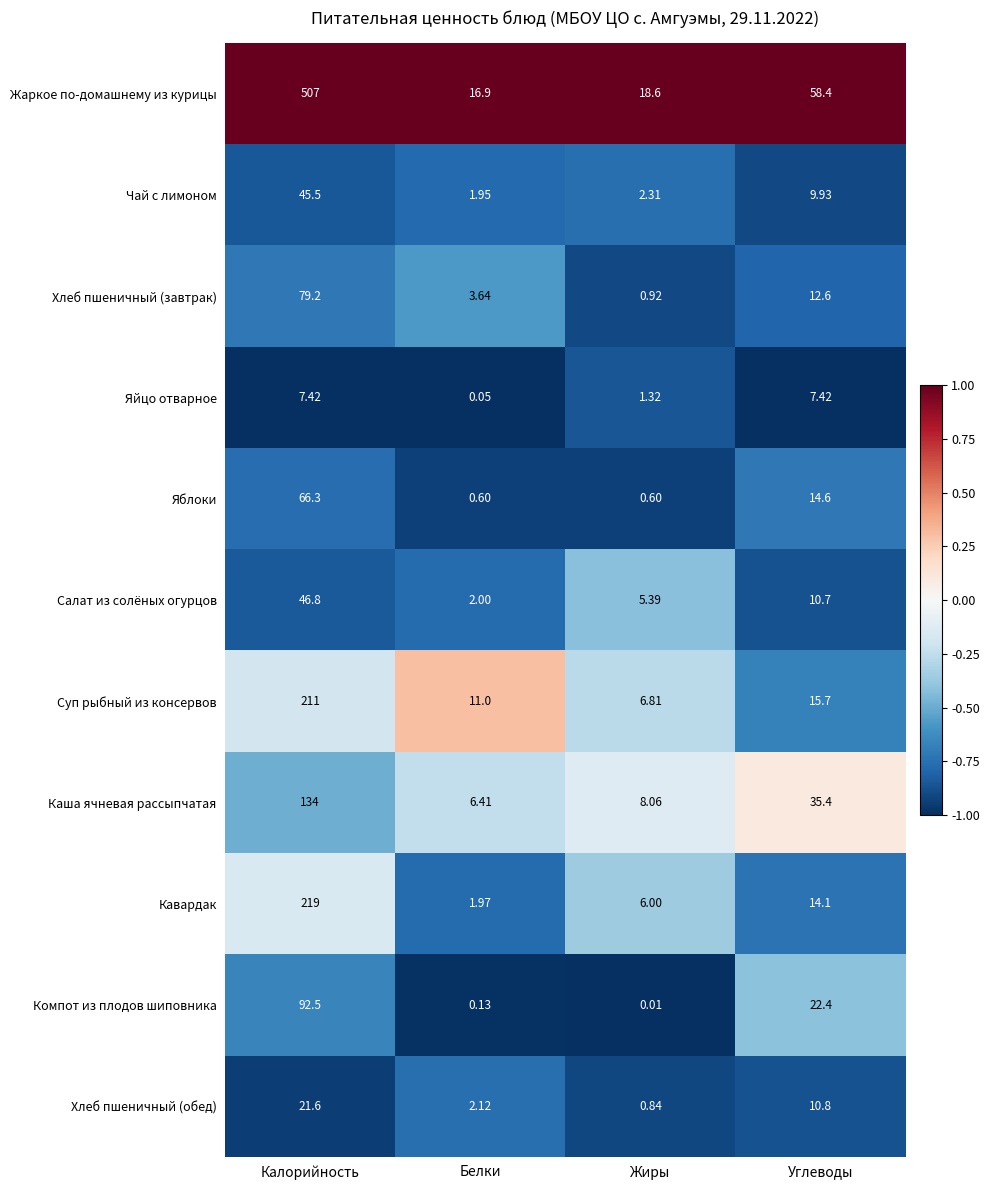

Rank the series by their maximum value, from highest to lowest.

Жаркое по-домашнему из курицы, Кавардак, Суп рыбный из консервов, Каша ячневая рассыпчатая, Компот из плодов шиповника, Хлеб пшеничный (завтрак), Яблоки, Салат из солёных огурцов, Чай с лимоном, Хлеб пшеничный (обед), Яйцо отварное